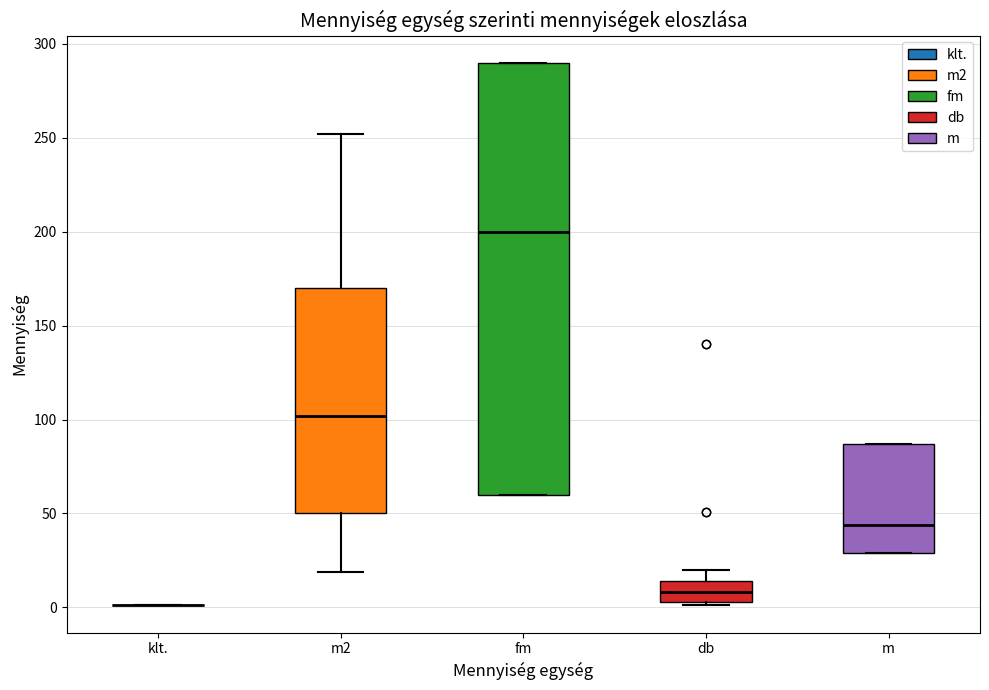

Reading left to right, read every box against the y-axis: the position of its median line, the range the box covers, and the ends of its whiskers. The values are not printed on the chart, so give them approximately, as read against the axis.

klt.: box collapsed to a line at 0, whiskers 0 to 0
m2: median 100, box 50 to 170, whiskers 20 to 250
fm: median 200, box 60 to 290, whiskers 60 to 290
db: median 10, box 5 to 15, whiskers 0 to 20
m: median 45, box 30 to 85, whiskers 30 to 85